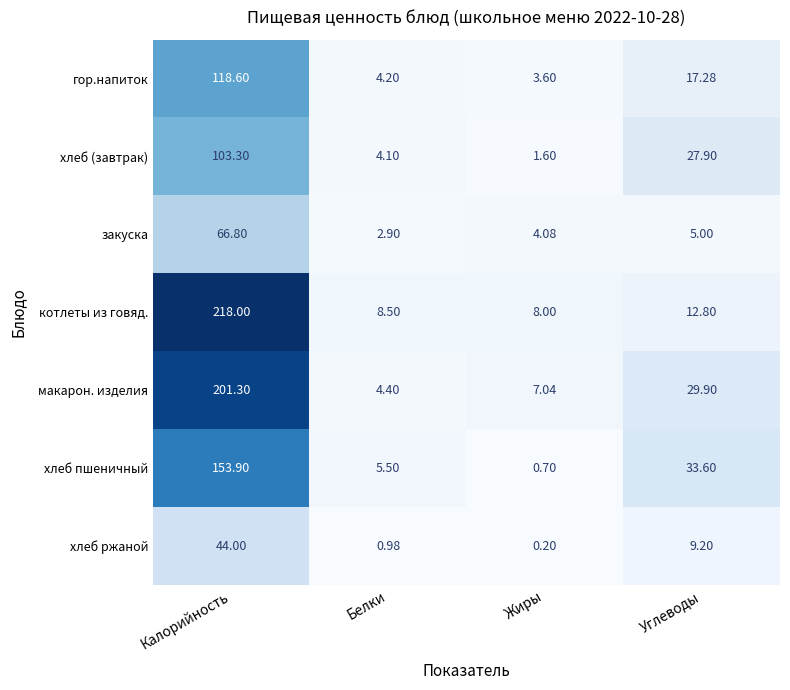

Where does the гор.напиток series first go above 17?

Калорийность